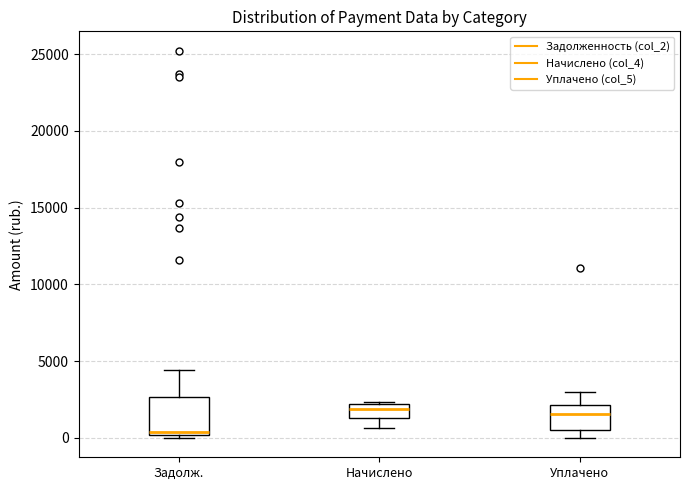

Which box is the tallest, from its lower edge to its upper edge?

Задолж.